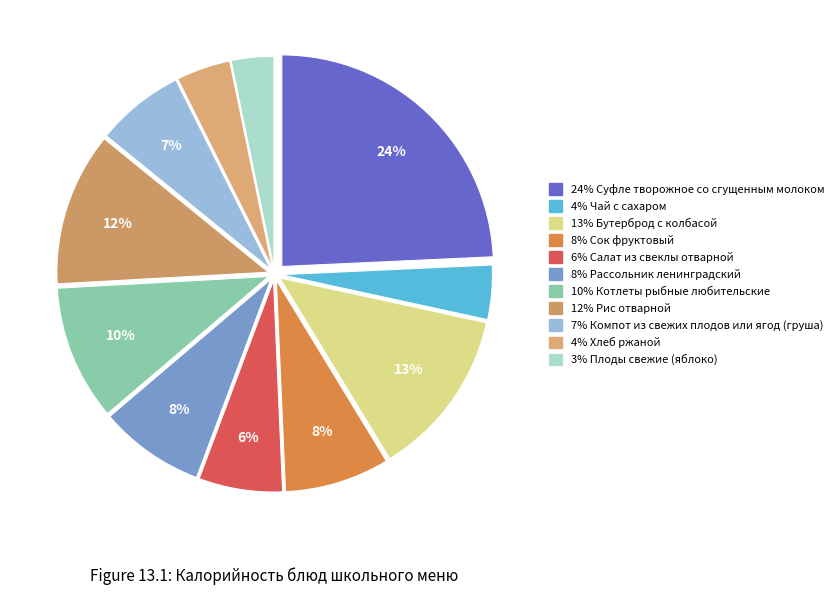

Count the number of slices in the pie.

11